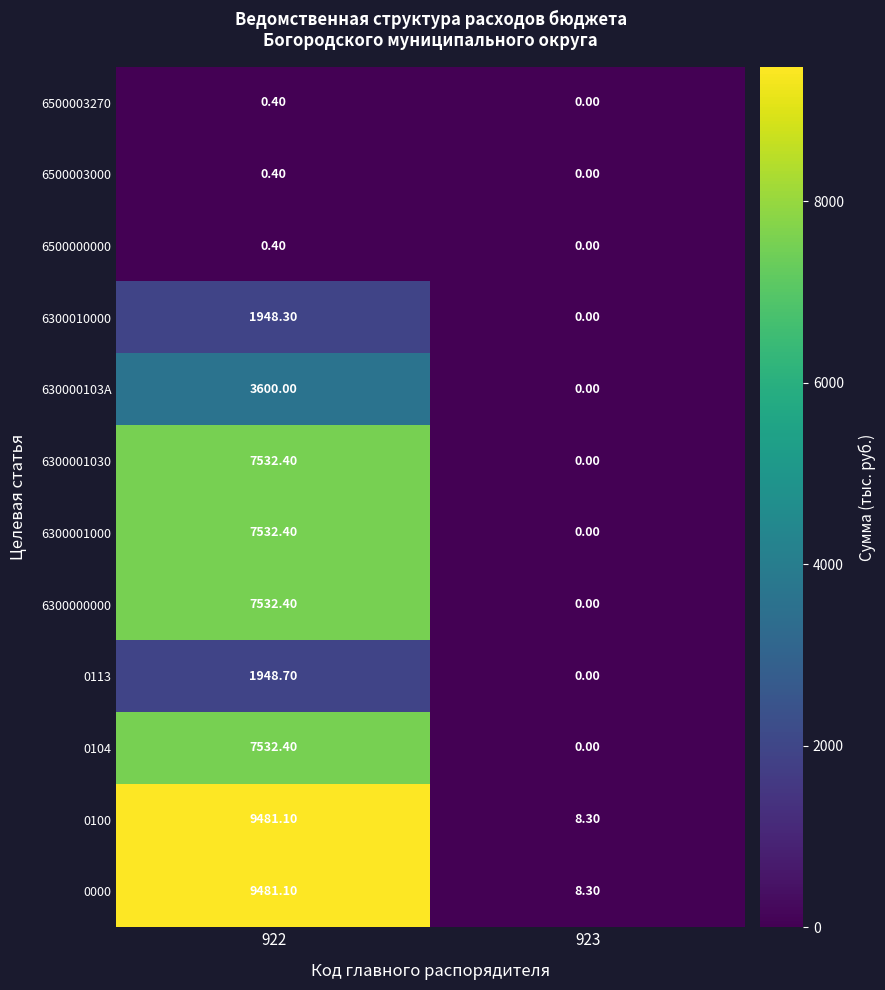

What is the sum of the 0113 values at 922 and 923?

1948.7